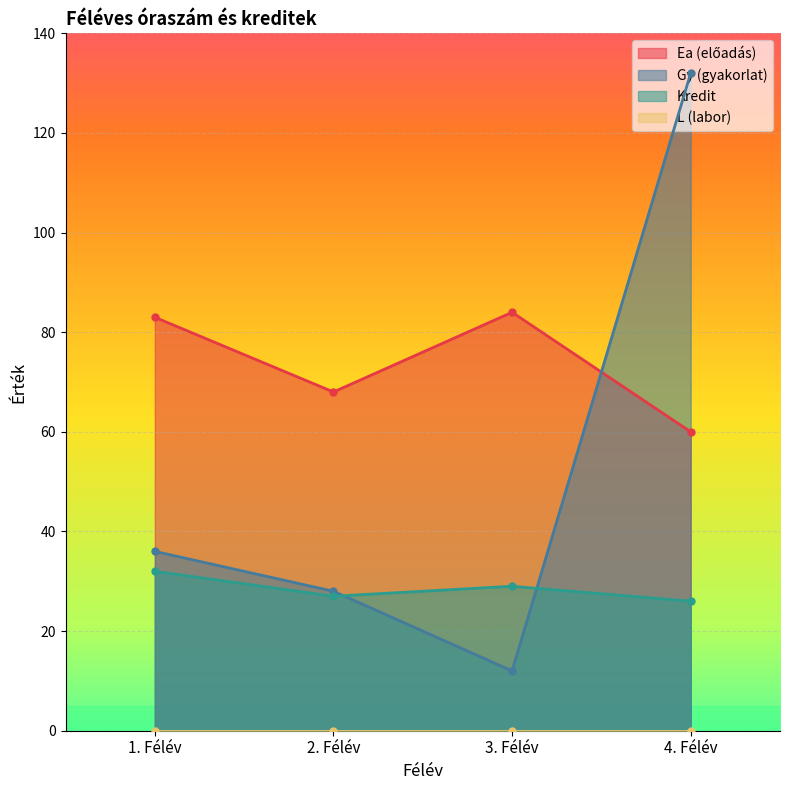

The value of Ea at 2. Félév is 101. True or false?

False